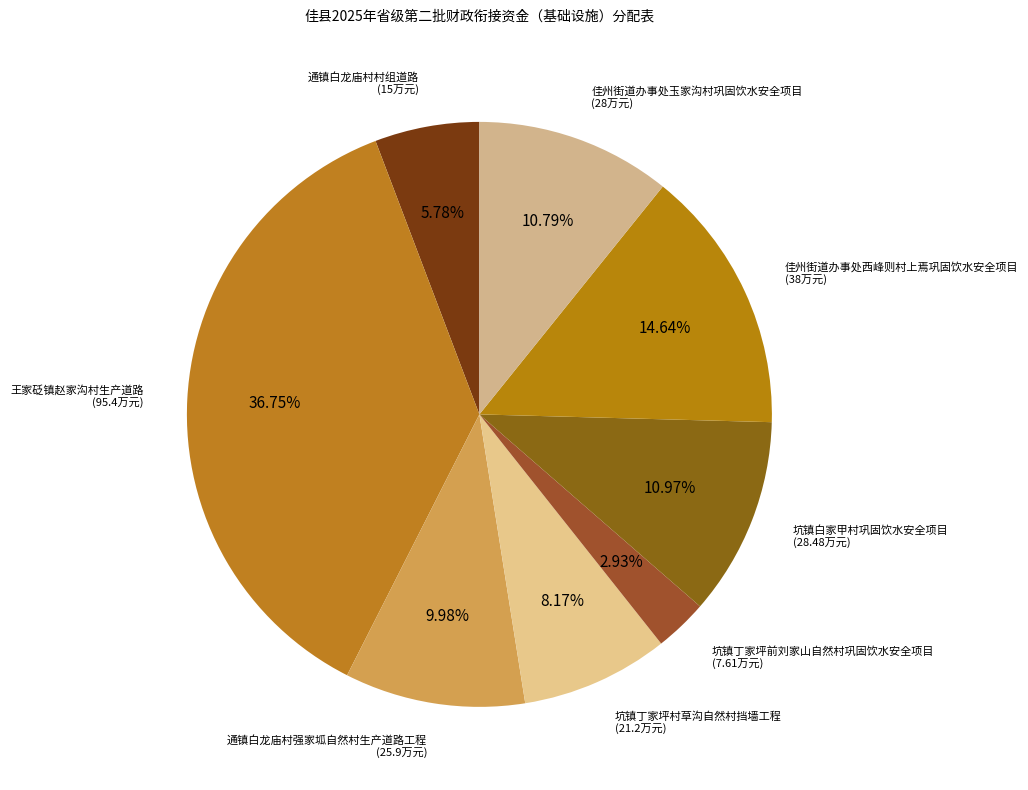

Rank the categories by value from highest to lowest.

王家砭镇赵家沟村生产道路, 佳州街道办事处西峰则村上焉巩固饮水安全项目, 坑镇白家甲村巩固饮水安全项目, 佳州街道办事处玉家沟村巩固饮水安全项目, 通镇白龙庙村强家坬自然村生产道路工程, 坑镇丁家坪村草沟自然村挡墙工程, 通镇白龙庙村村组道路, 坑镇丁家坪前刘家山自然村巩固饮水安全项目